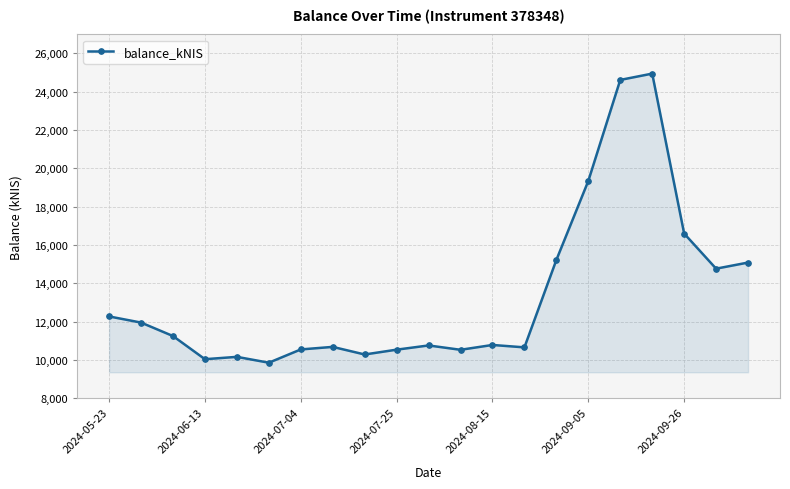

What is the difference between the second highest and minimum values?

14767.8